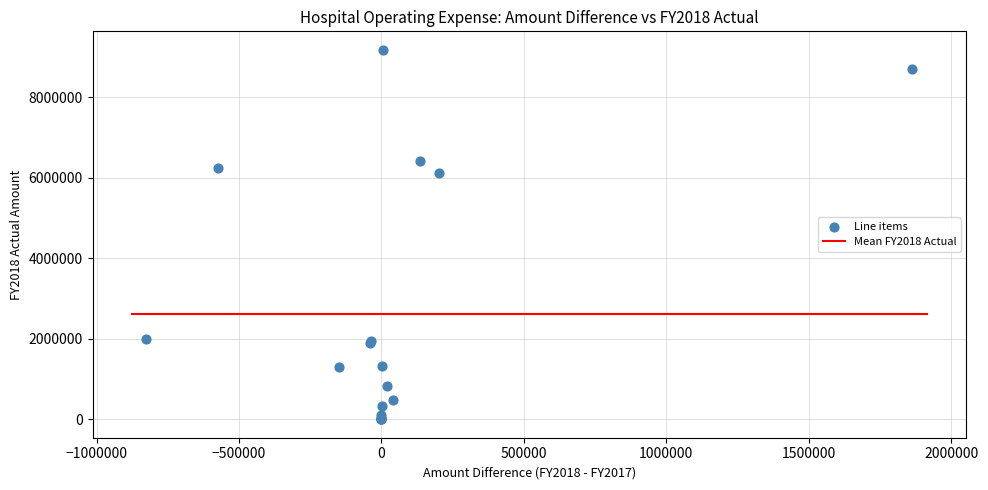

What Y value in the scatter plot is closest to 4588361?

6126197